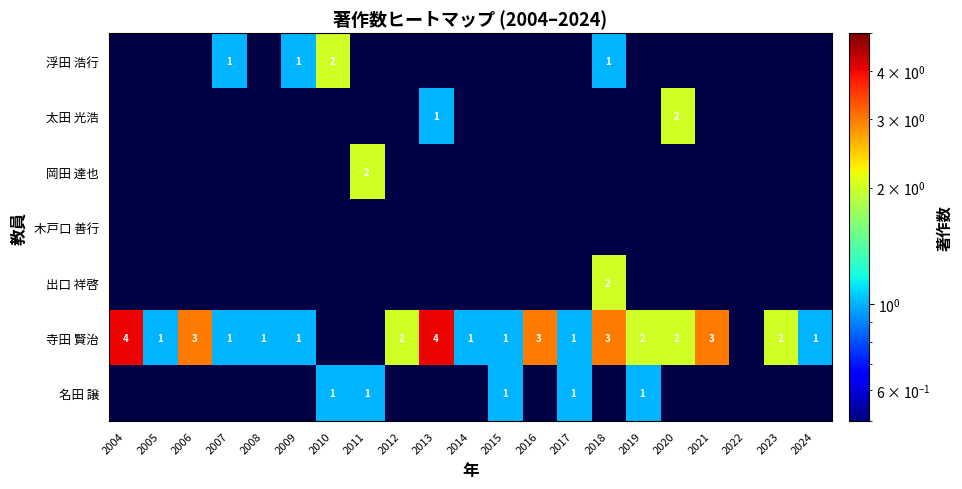

At how many categories does at least one series exceed 3?

2